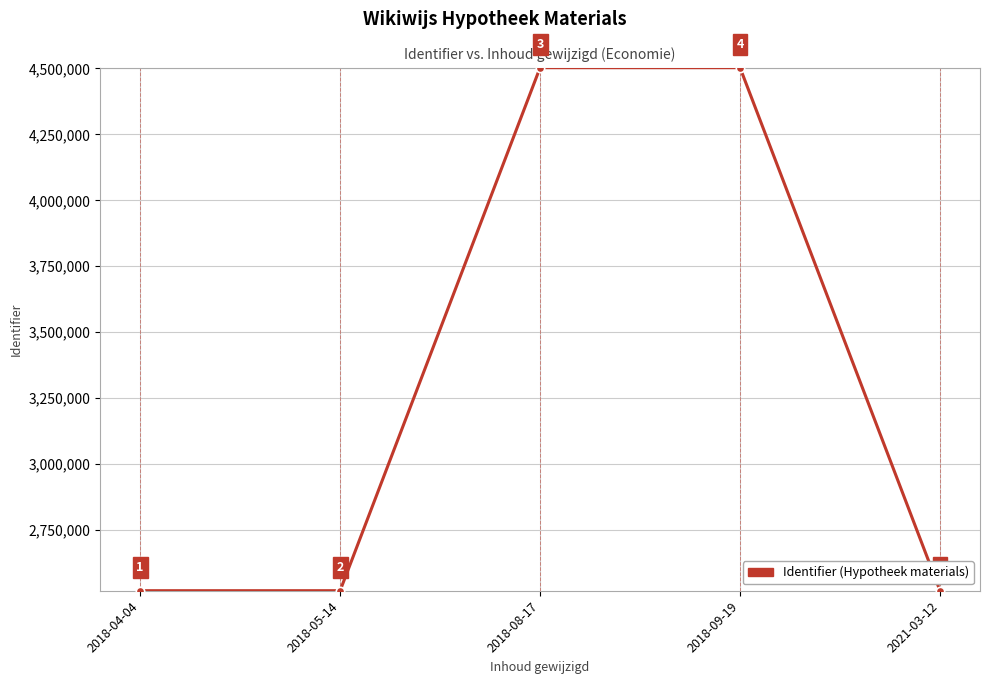

True or false: there are more than 2 points higher than both neighbors.

False